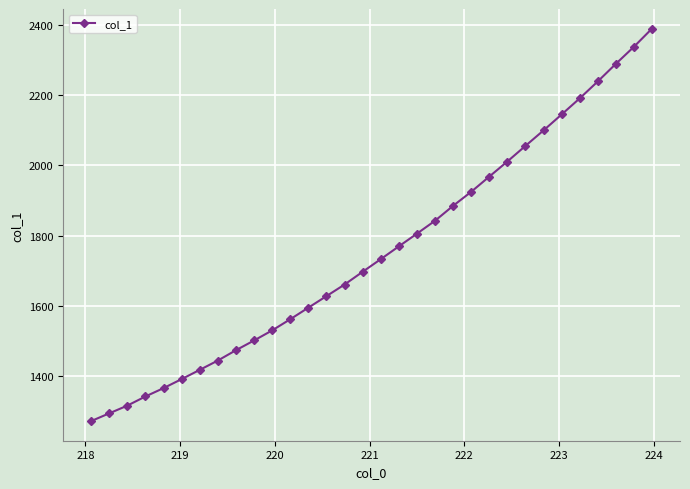

What is the value of the 23rd point from the left?

1968.3